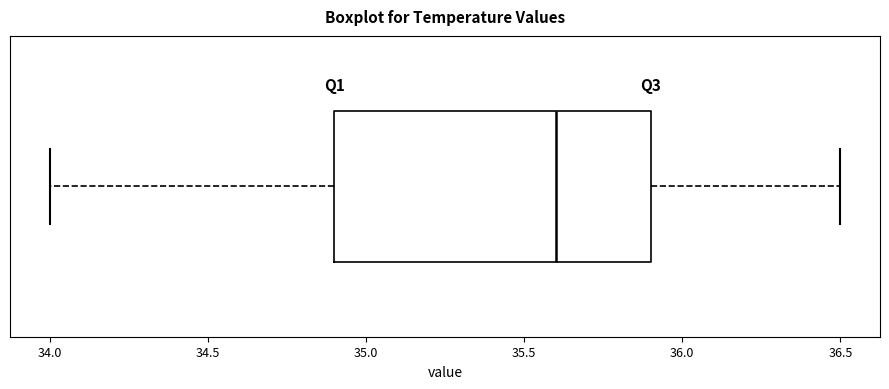

Read this box plot against the x-axis: the position of the median line, the range covered by the box, and the ends of both whiskers. The values are not printed on the chart, so give them approximately, as read against the axis.

median 35.6, box 34.9 to 35.9, whiskers 34.0 to 36.5